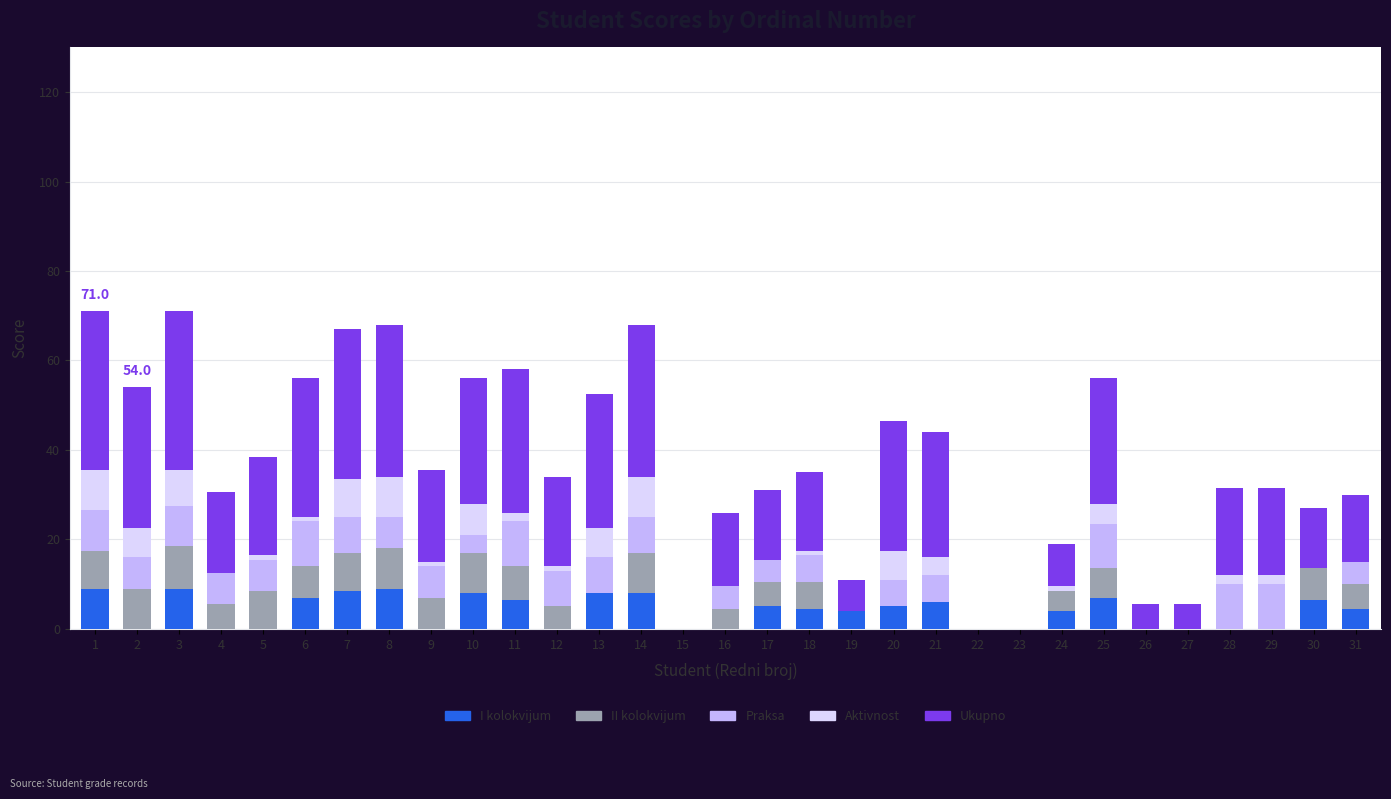

What is the highest value of the I kolokvijum series?

9.0